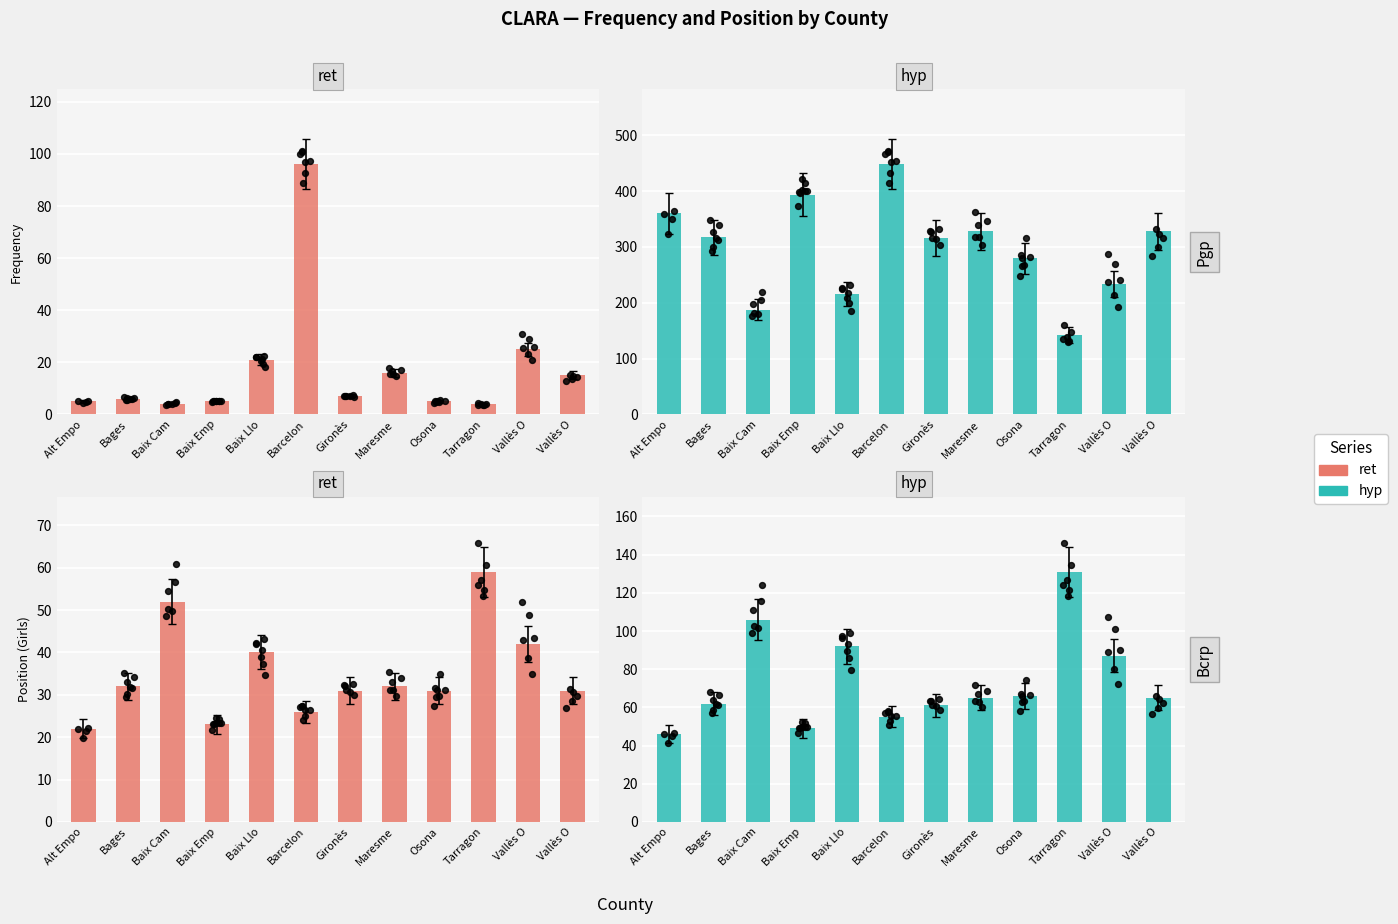

At how many categories does at least one series exceed 250?

8